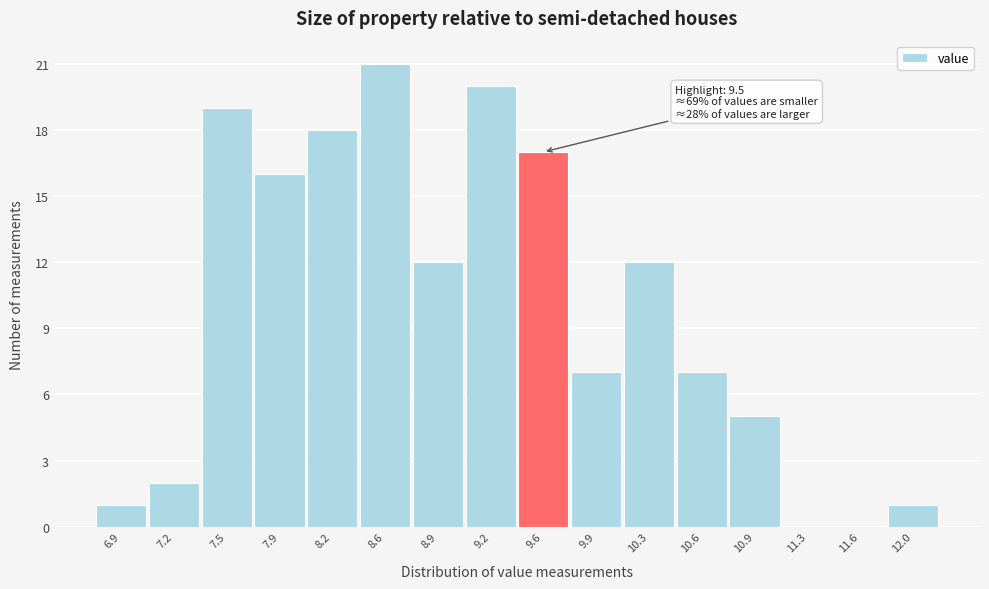

Over which range of the x-axis is the bar tallest?

8.40 to 8.75